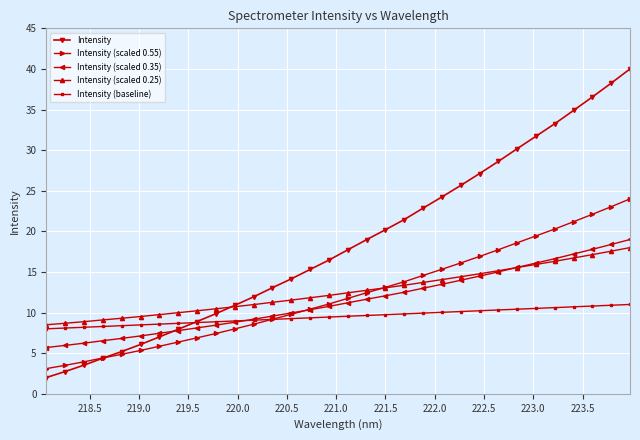

What is the smallest value displayed?

2.0